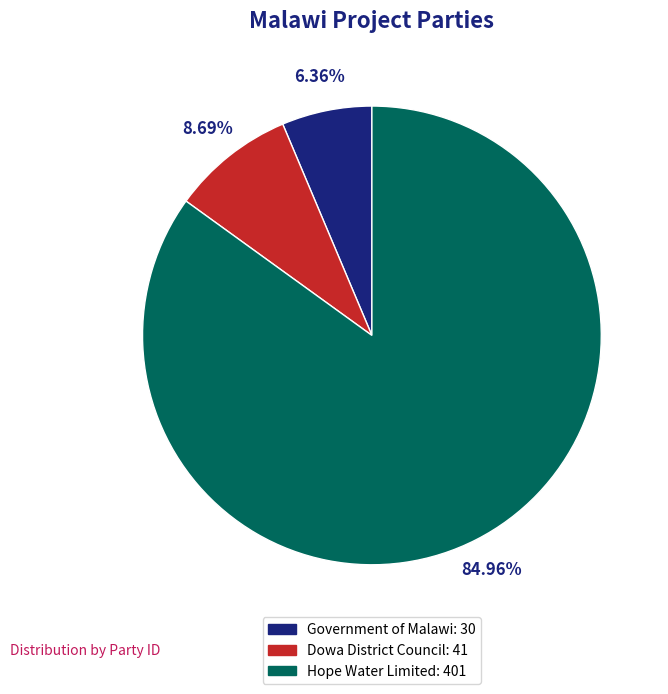

True or false: Government of Malawi accounts for 14% of the total.

False